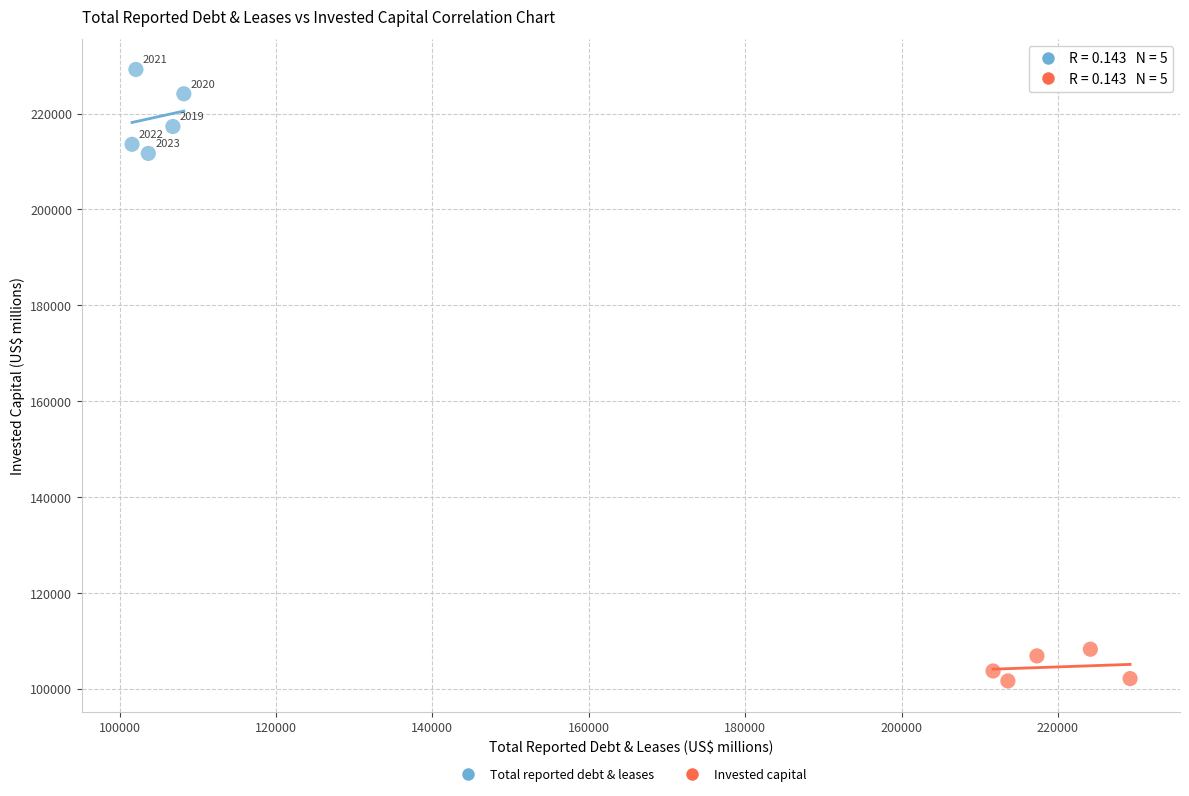

Which series contains the highest Y value?

Total reported debt & leases